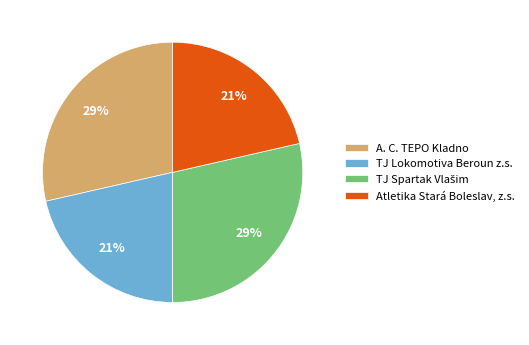

To the nearest percent, what is the average slice percentage?

25%